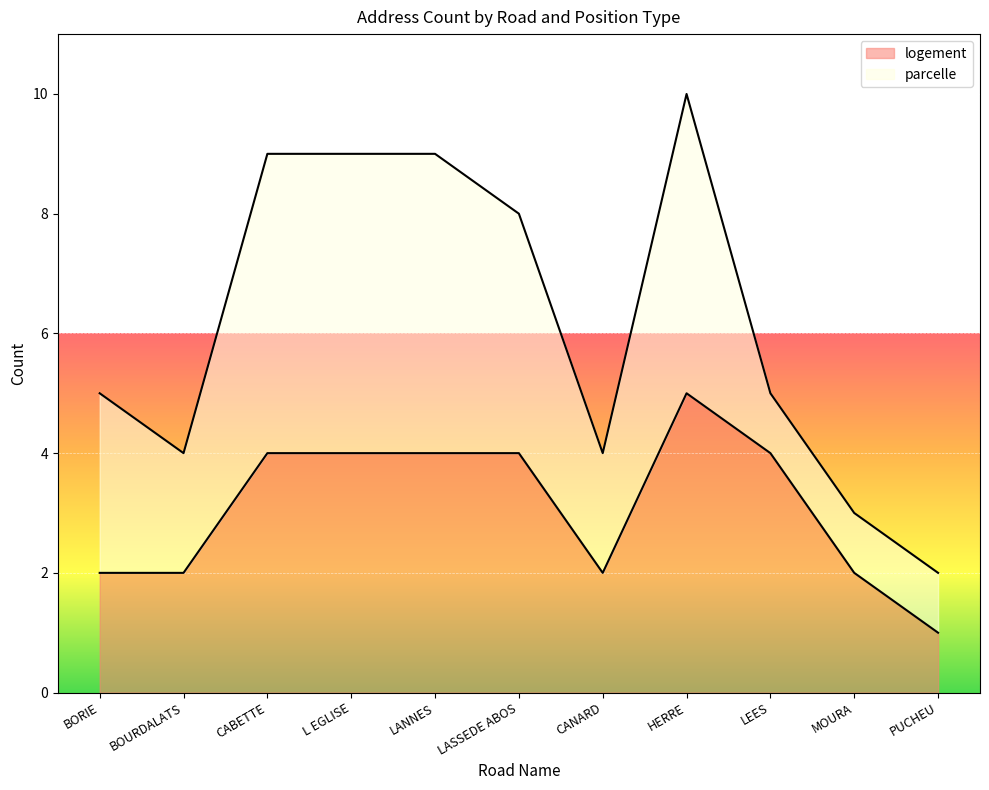

What is the ratio of the value at PUCHEU to the value at BOURDALATS?

0.5